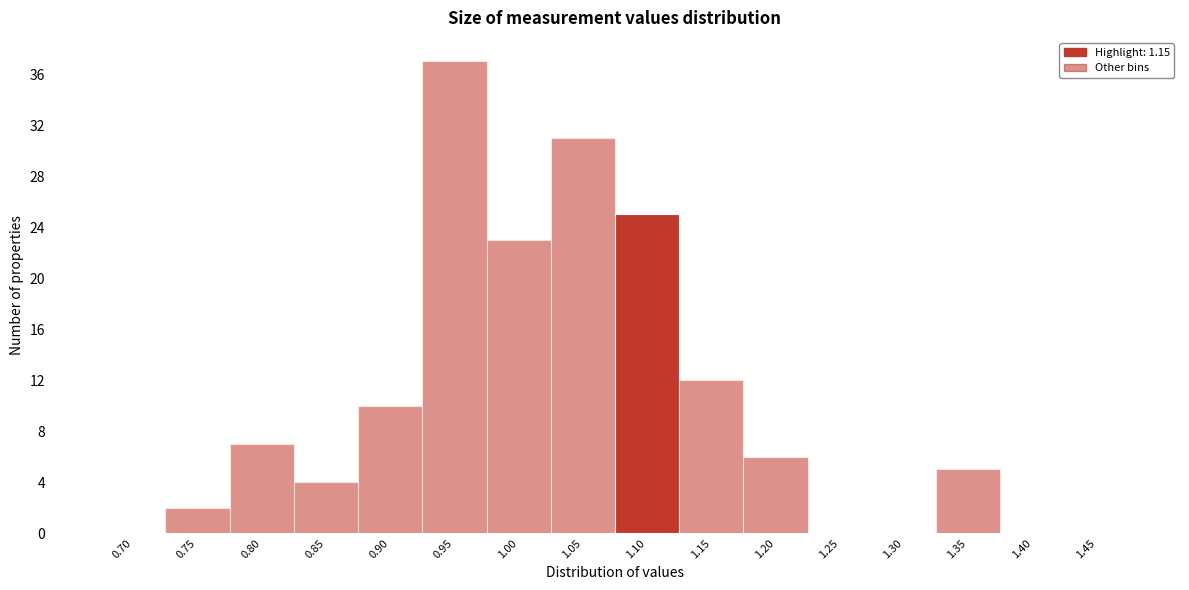

Reading right to left, extract all data points from this chart.

1.45=0	1.40=0	1.35=5	1.30=0	1.25=0	1.20=6	1.15=12	1.10=25	1.05=31	1.00=23	0.95=37	0.90=10	0.85=4	0.80=7	0.75=2	0.70=0